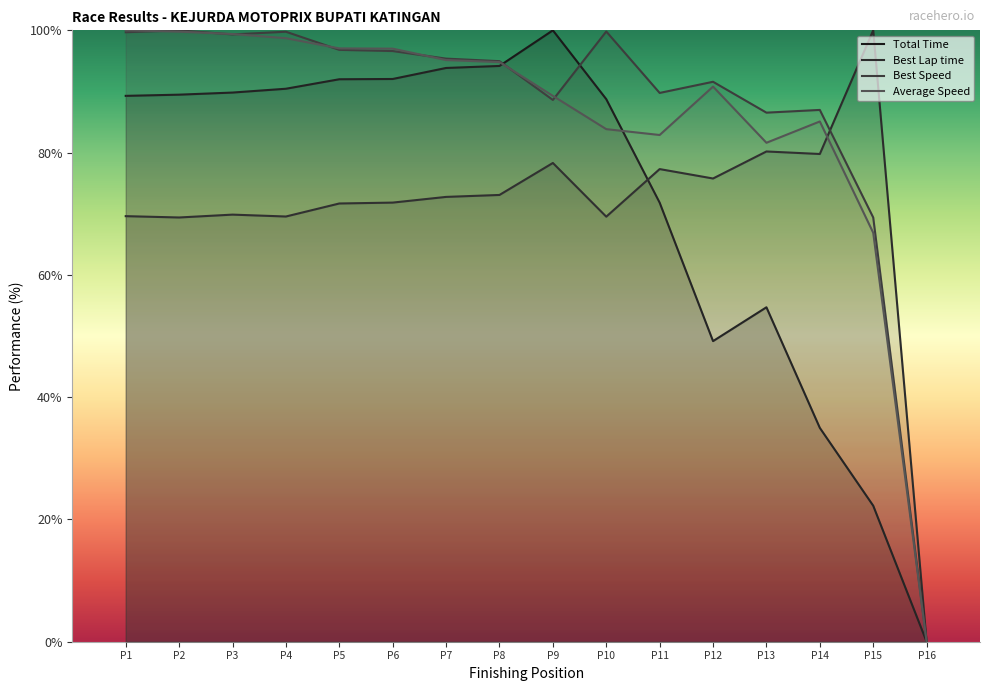

At how many categories does at least one series exceed 79?

15